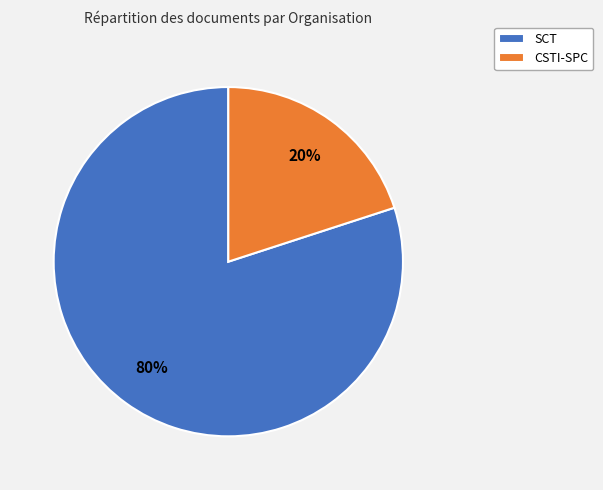

How many slices are in this pie chart?

2